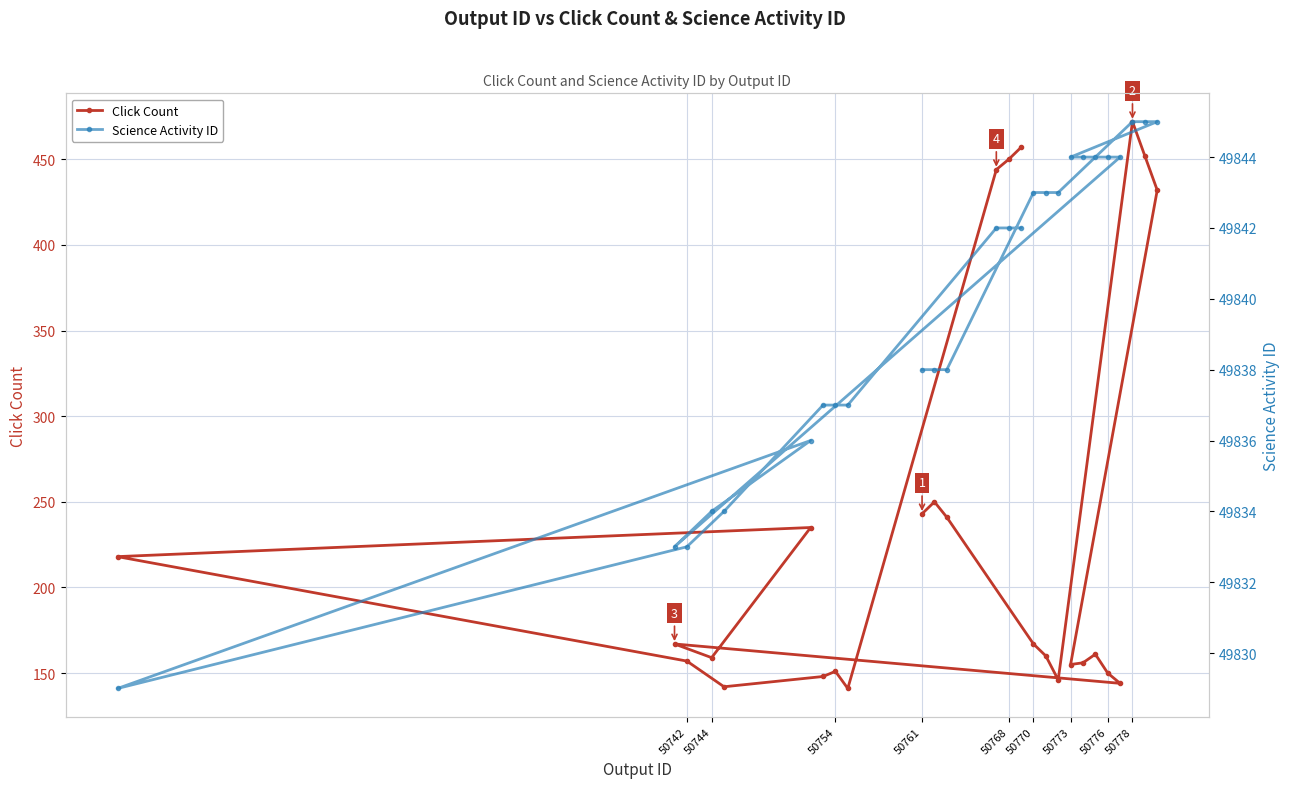

Count the number of categories in the chart.

26